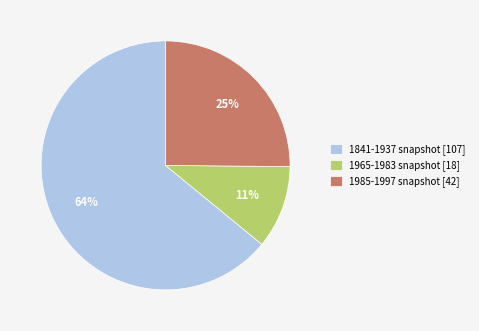

How many slices are in this pie chart?

3